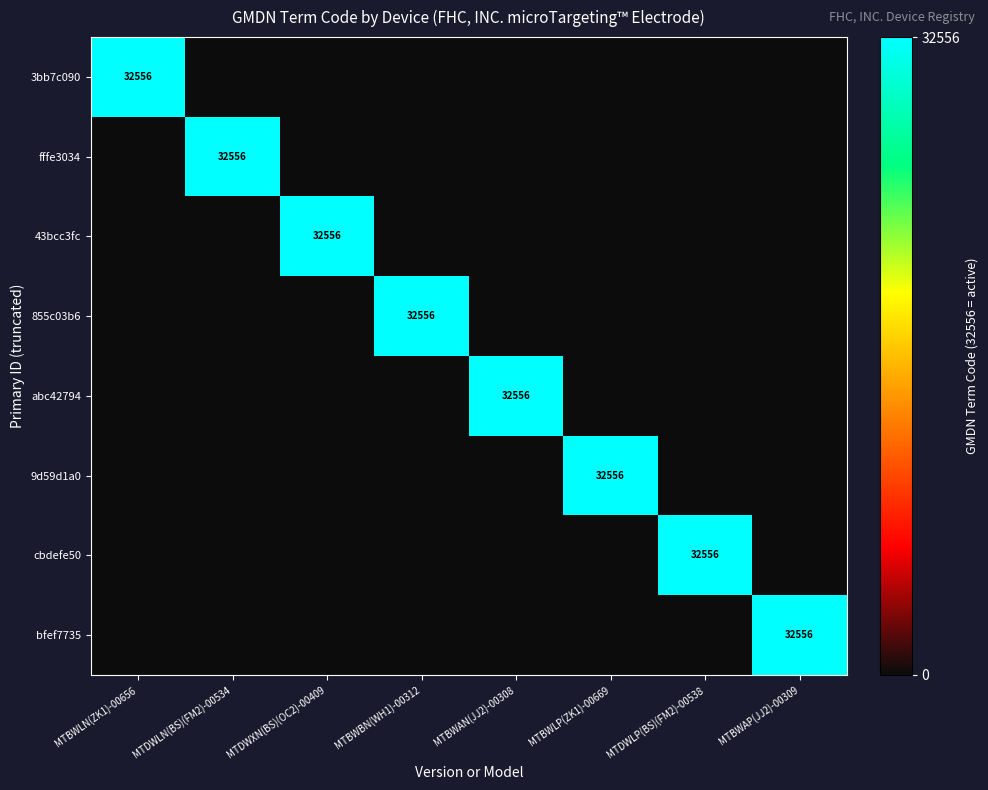

The fffe3034 series shows 32556 at MTDWLN(BS)(FM2)-00534. True or false?

True